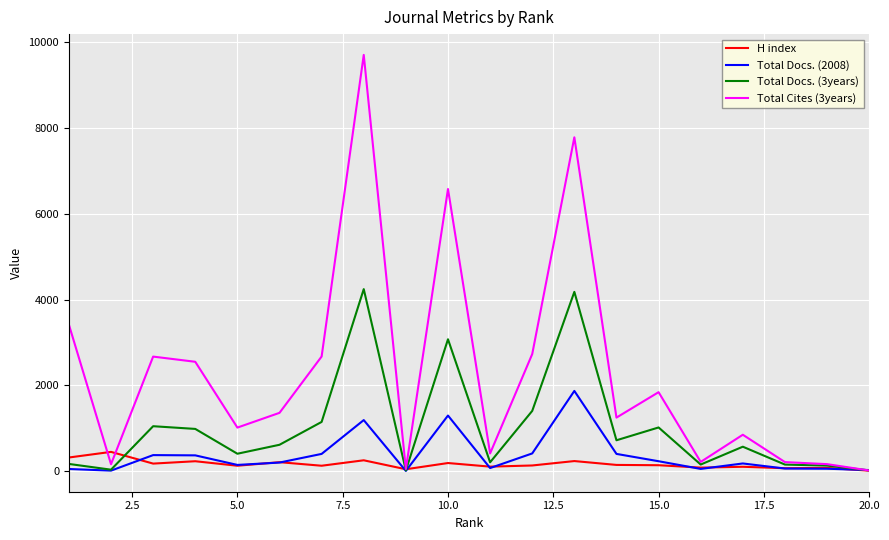

Which series has the widest spread of values?

Total Cites (3years)